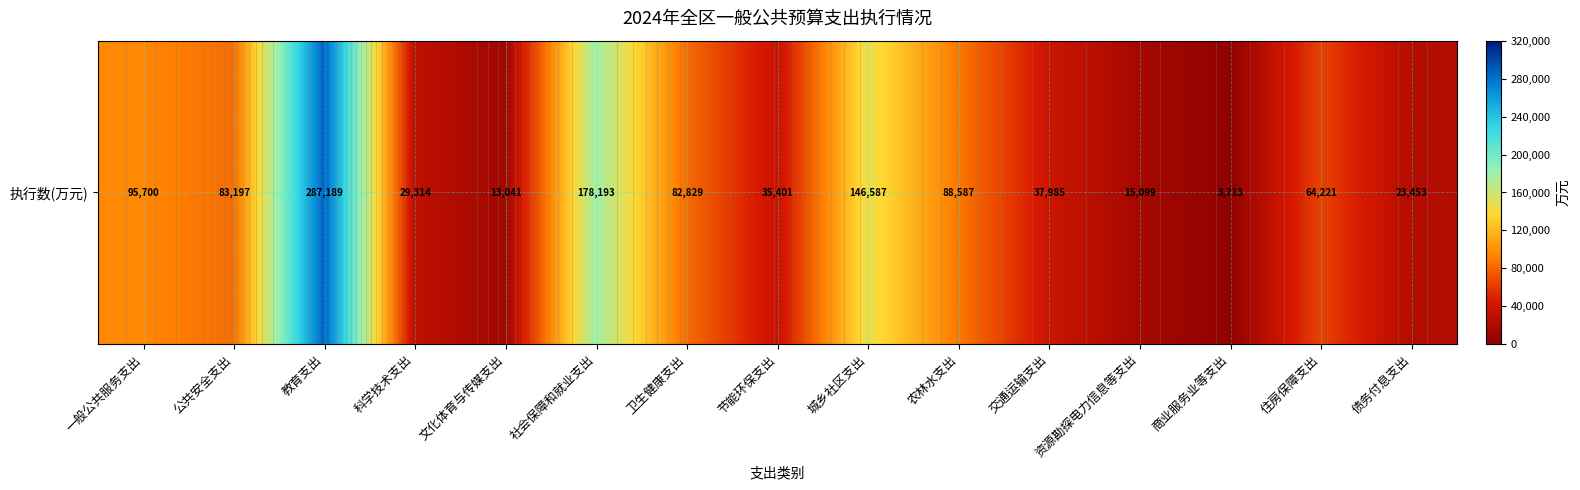

The chart shows a value of 17154 at 科学技术支出. True or false?

False